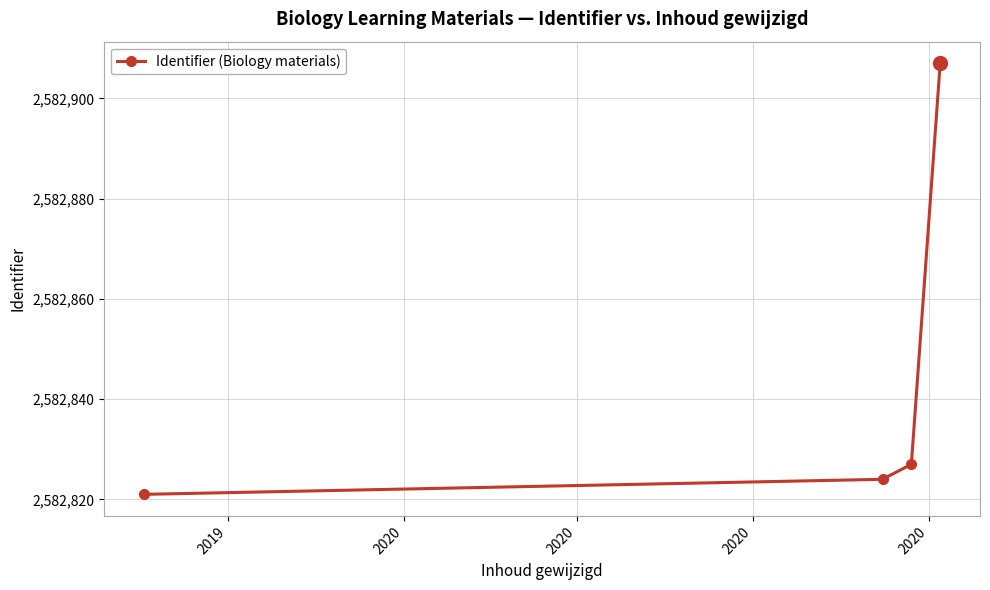

What is the value of the 2nd point from the left?

2582824